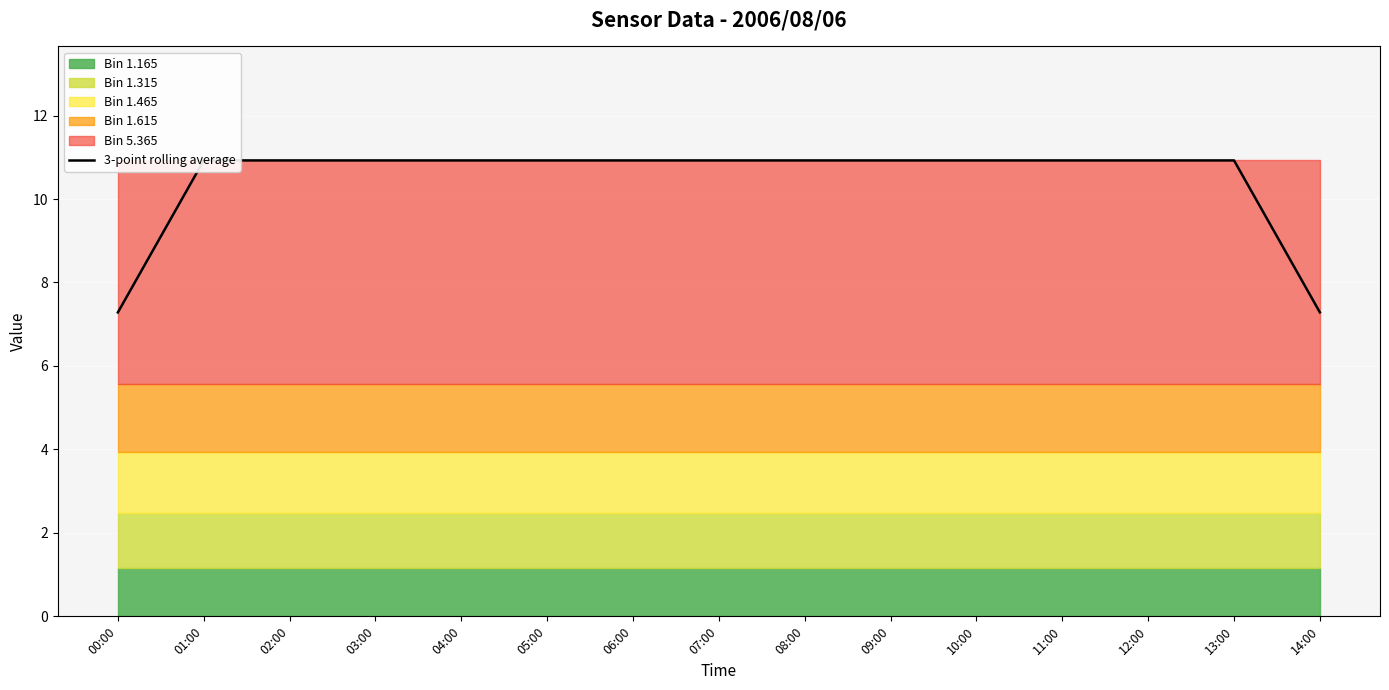

True or false: the data shows 7.3 at 14:00.

True